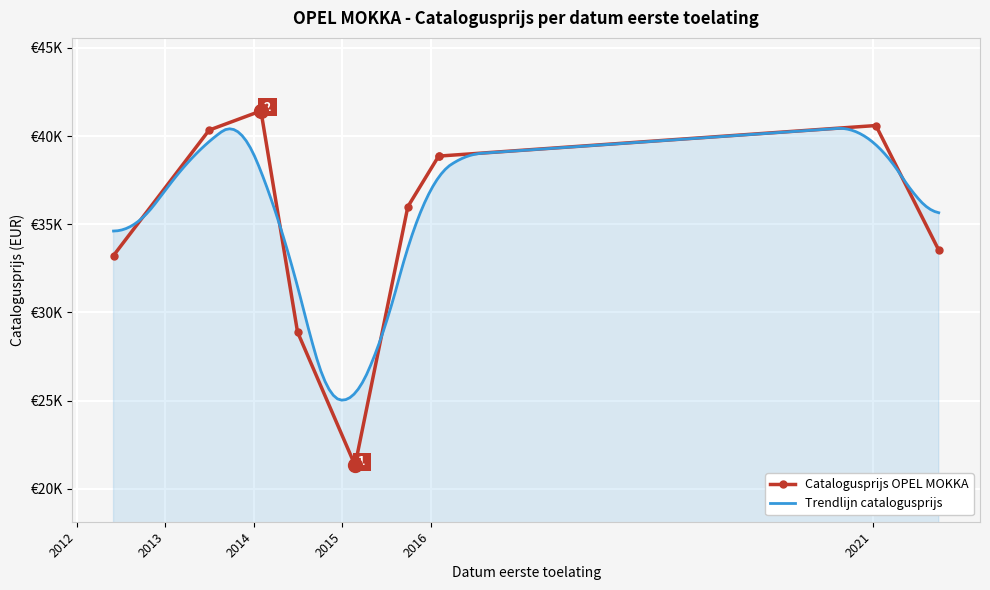

What is the difference between the maximum and minimum values?

20106